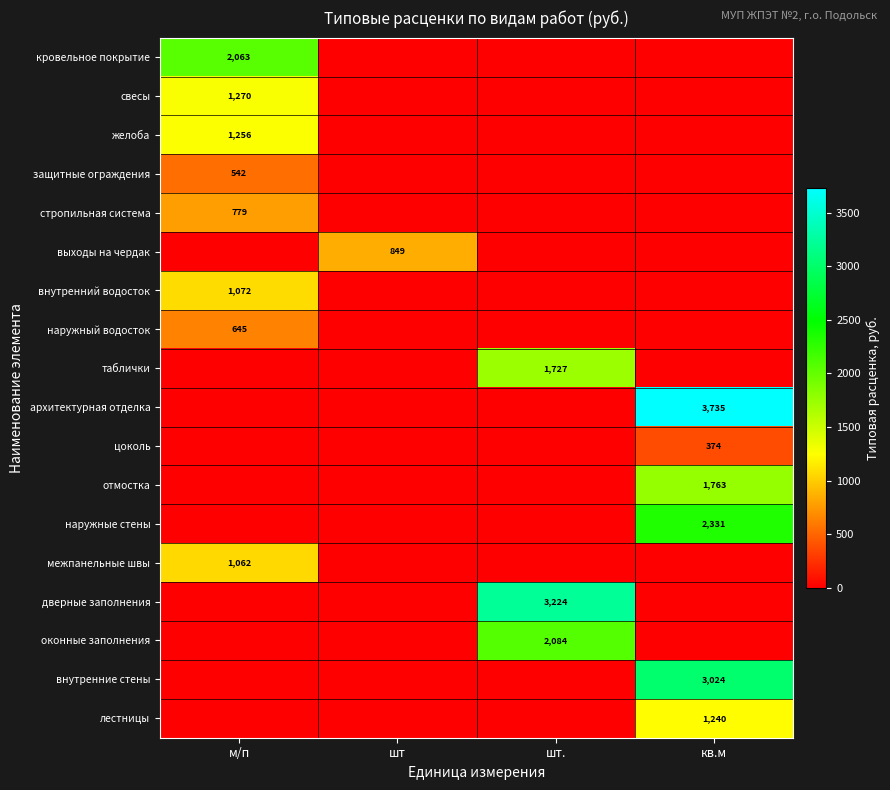

Is it true that внутренний водосток equals 1901 at м/п?

False